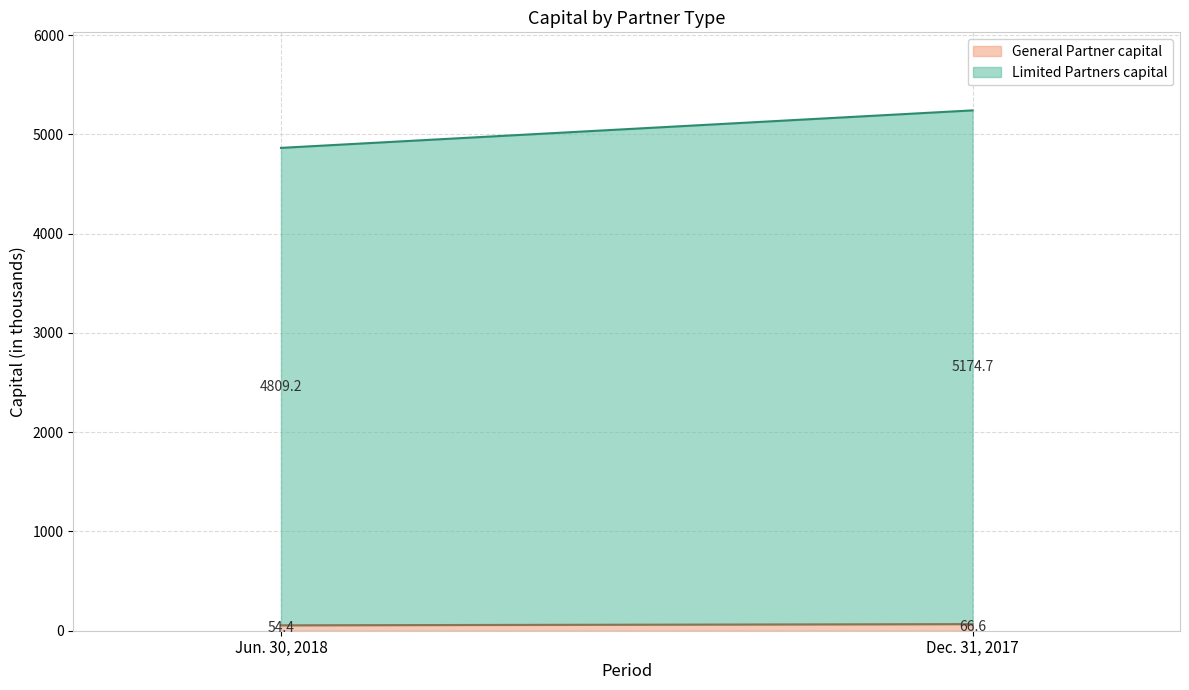

Which series changed the most between Jun. 30, 2018 and Dec. 31, 2017?

Limited Partners capital